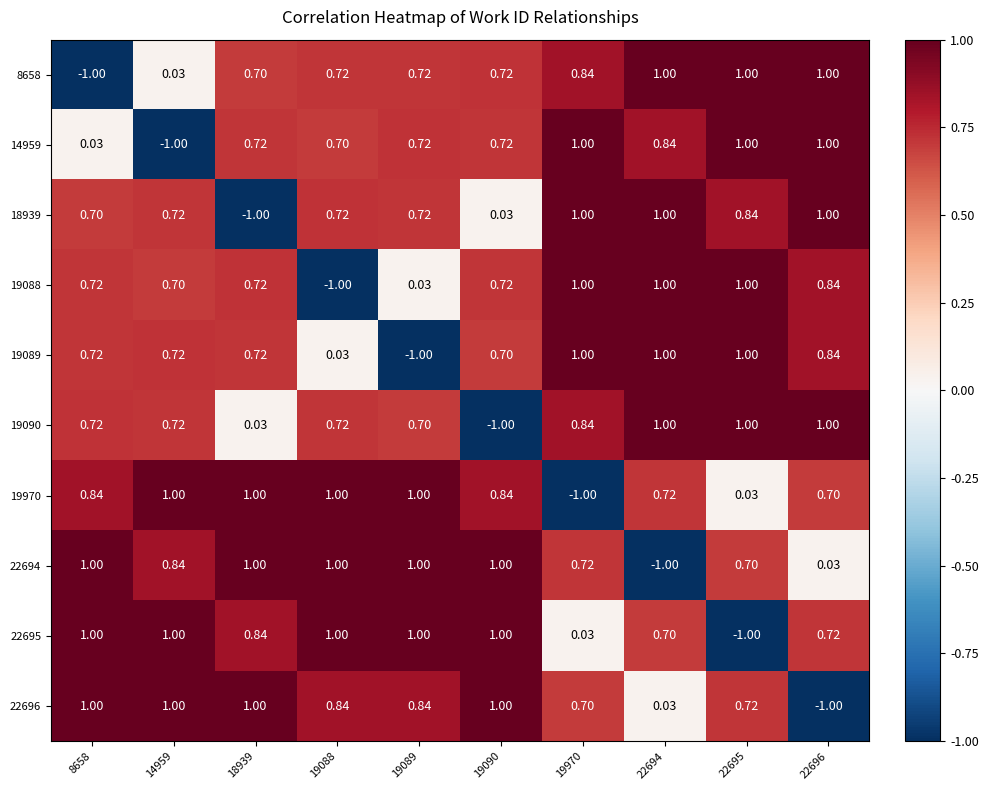

How many distinct data groups are displayed?

10